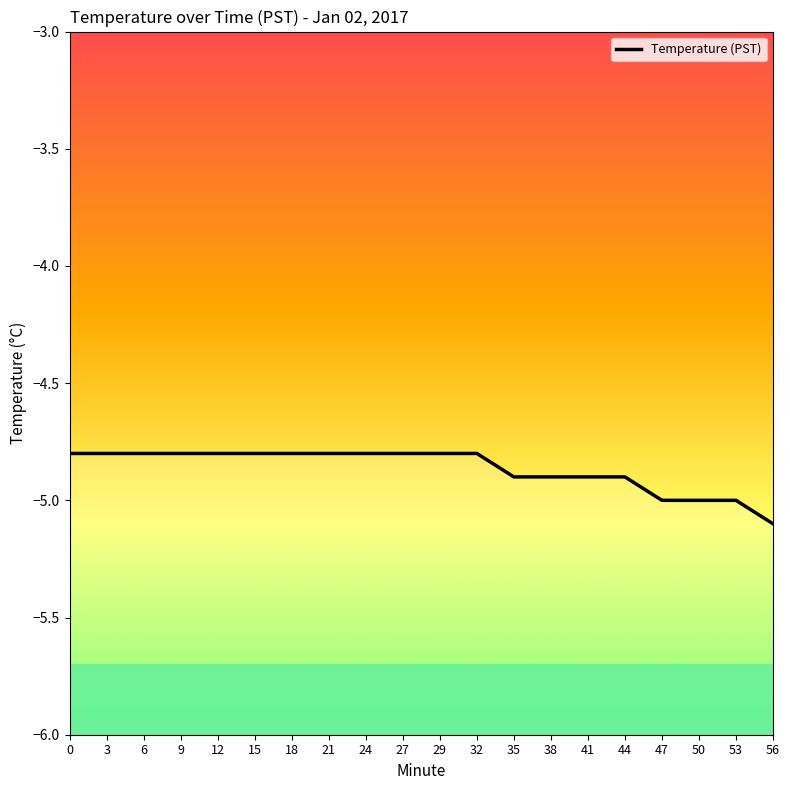

List the labels in order of value, smallest first.

56, 47, 50, 53, 35, 38, 41, 44, 0, 3, 6, 9, 12, 15, 18, 21, 24, 27, 29, 32